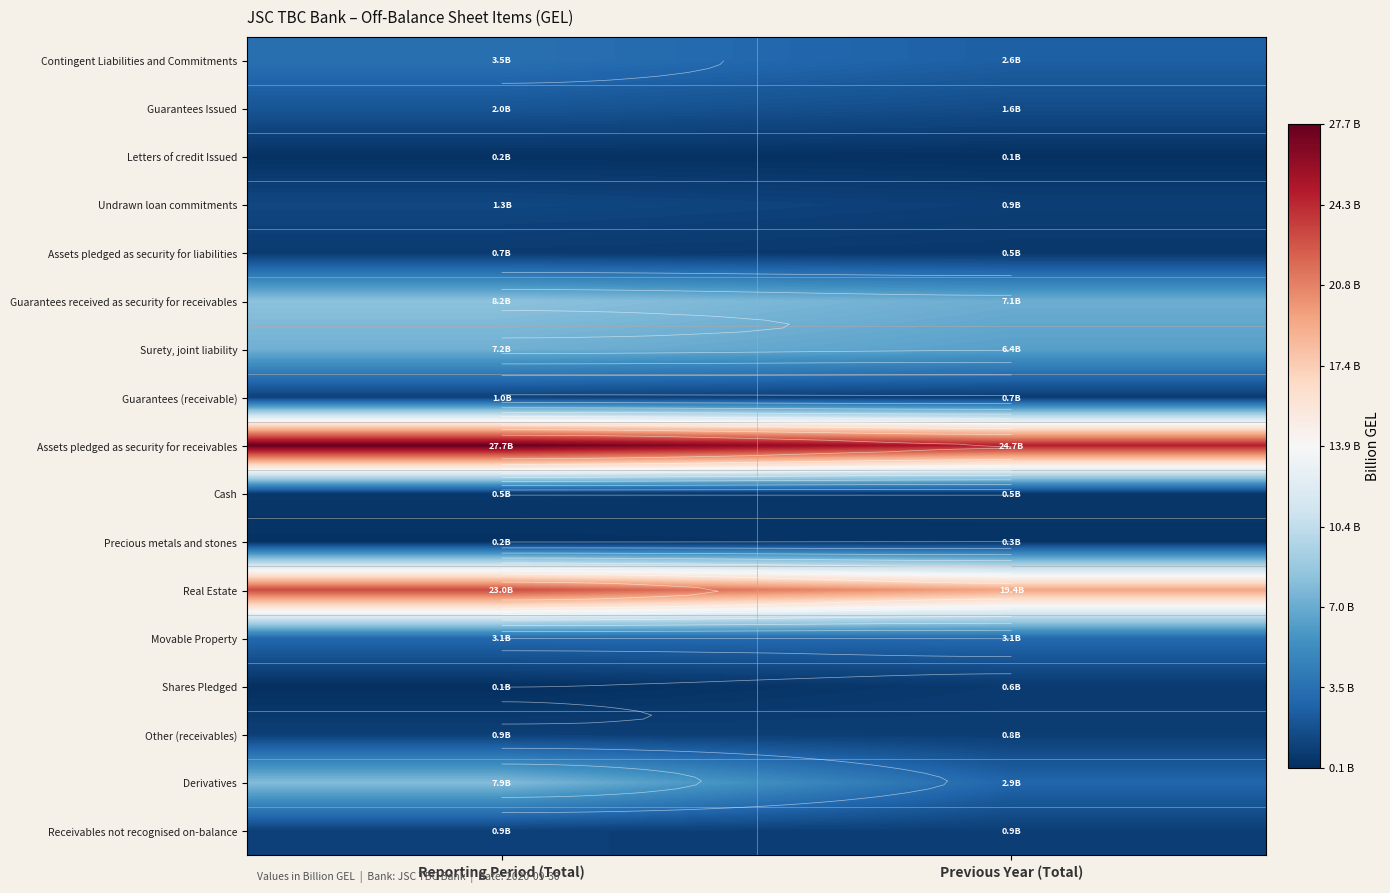

Which series changed the most between Reporting Period (Total) and Previous Year (Total)?

Derivatives